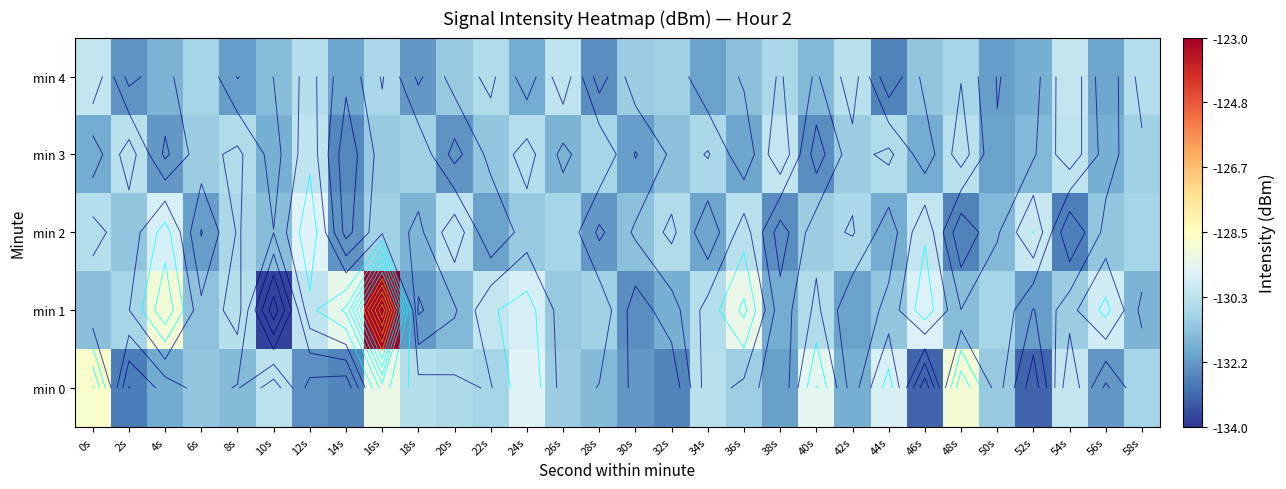

Is it true that min 2 equals -206.1 at 44s?

False